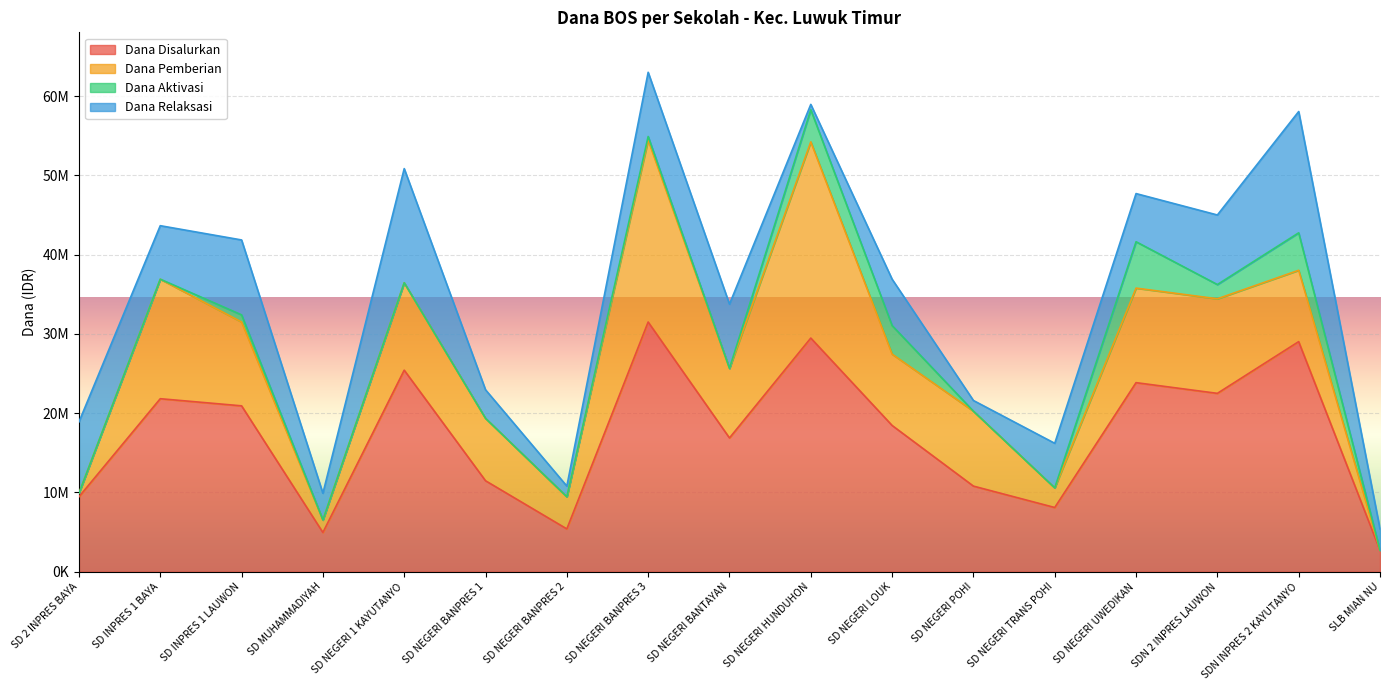

True or false: Dana Relaksasi and Dana Disalurkan cross at least once.

False